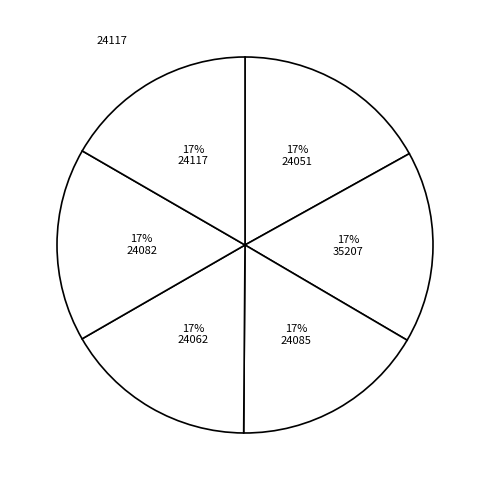

Is 24062 the majority of the pie?

No